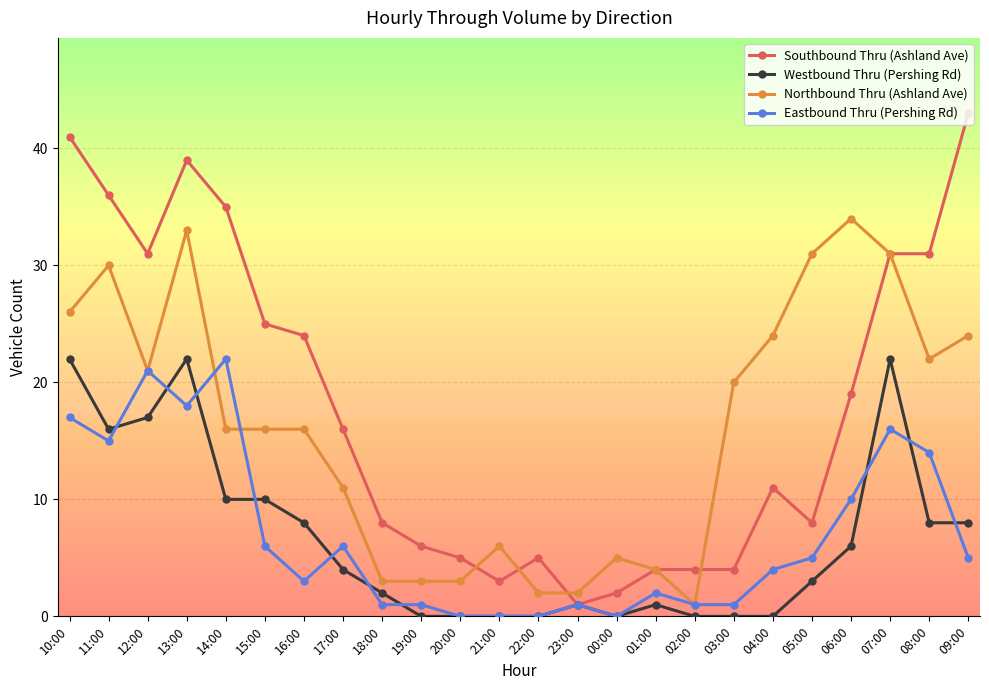

Which series ends up on top after the final intersection of Eastbound Thru (Pershing Rd) and Westbound Thru (Pershing Rd)?

Westbound Thru (Pershing Rd)